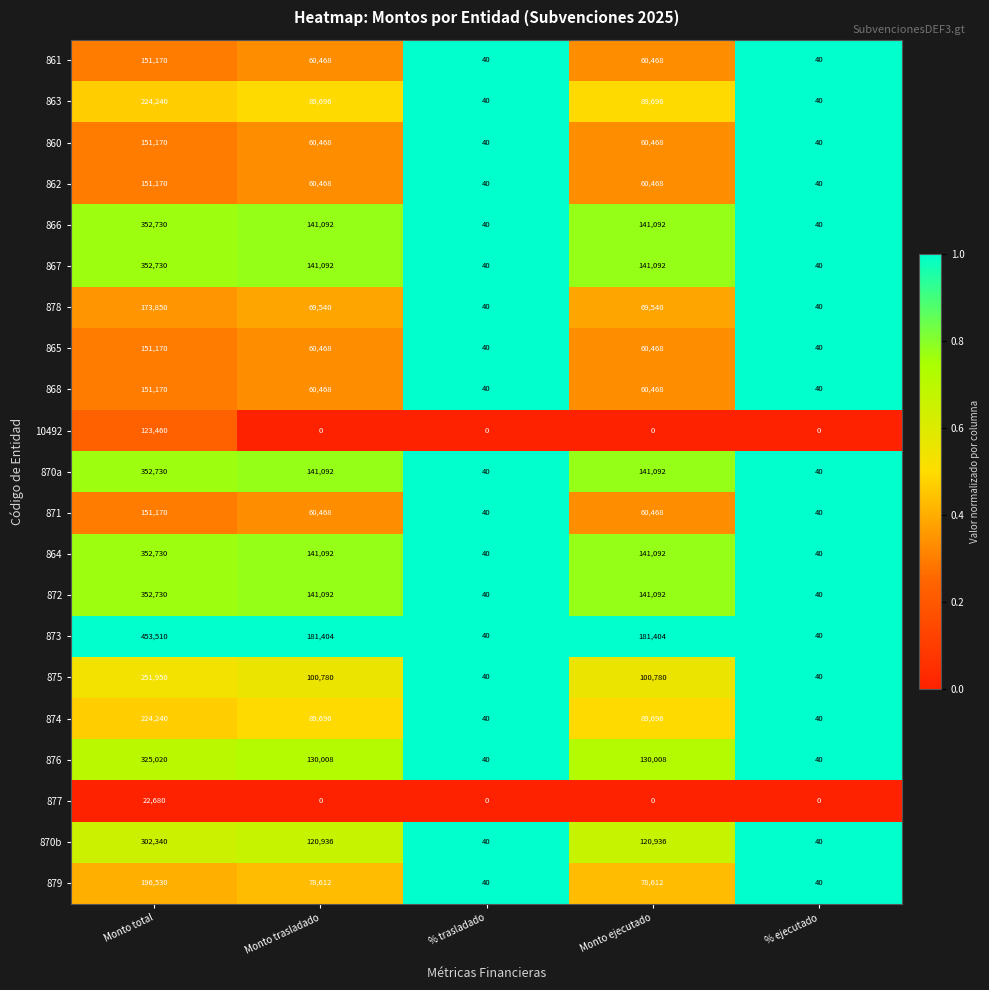

Which series has the largest total across all categories?

873